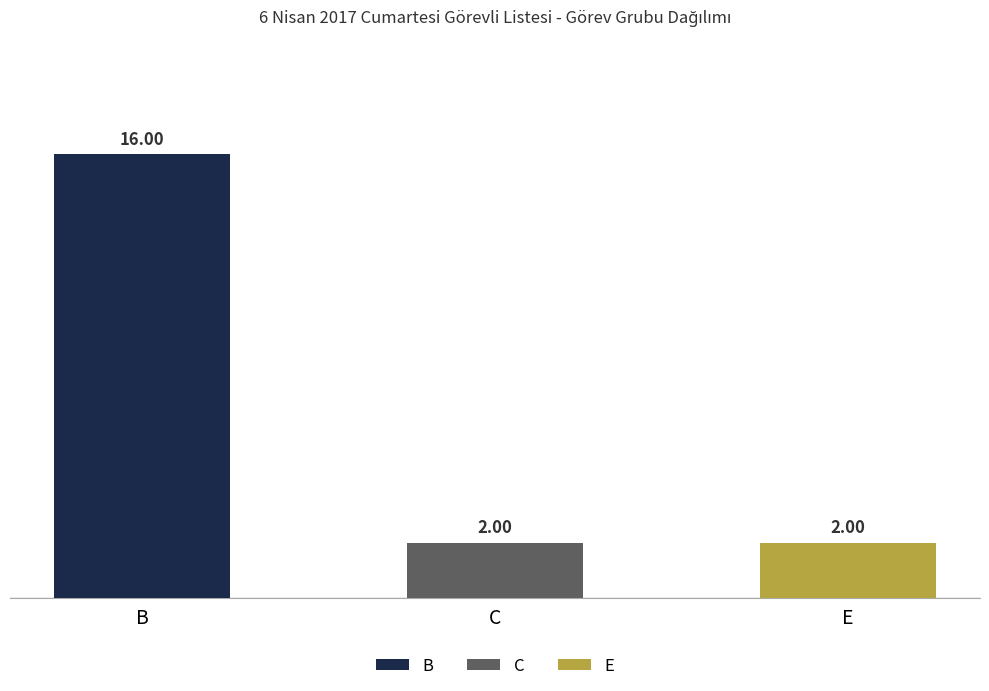

Count the values in the range 2 to 16.

3